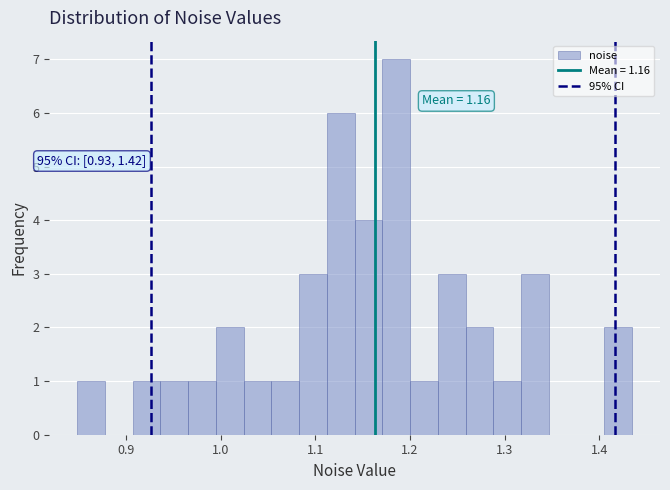

Around what value on the x-axis is the tallest bar? Give the approximate position of its centre, as read against the axis.

1.19